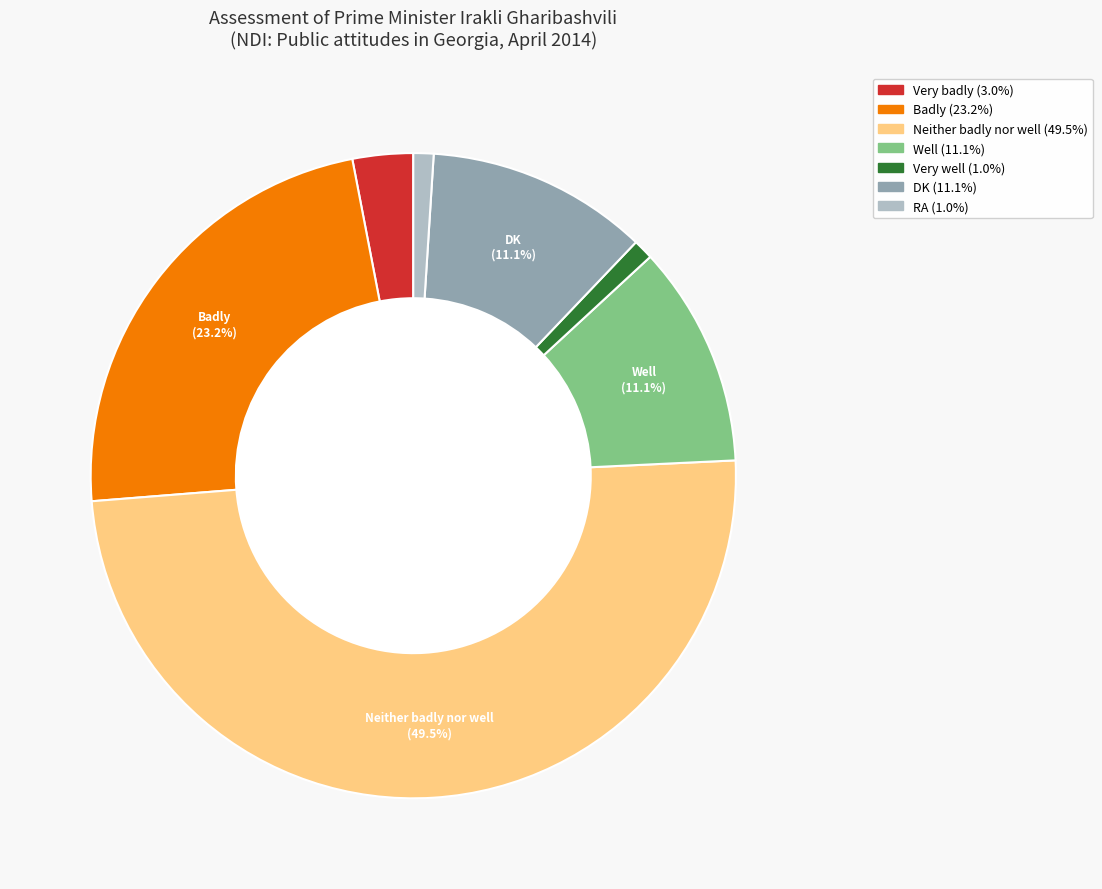

Count the number of slices in the pie.

7